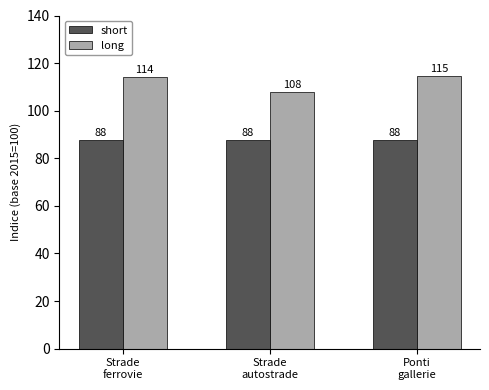

True or false: long has a value of 64.8 at Ponti
gallerie.

False